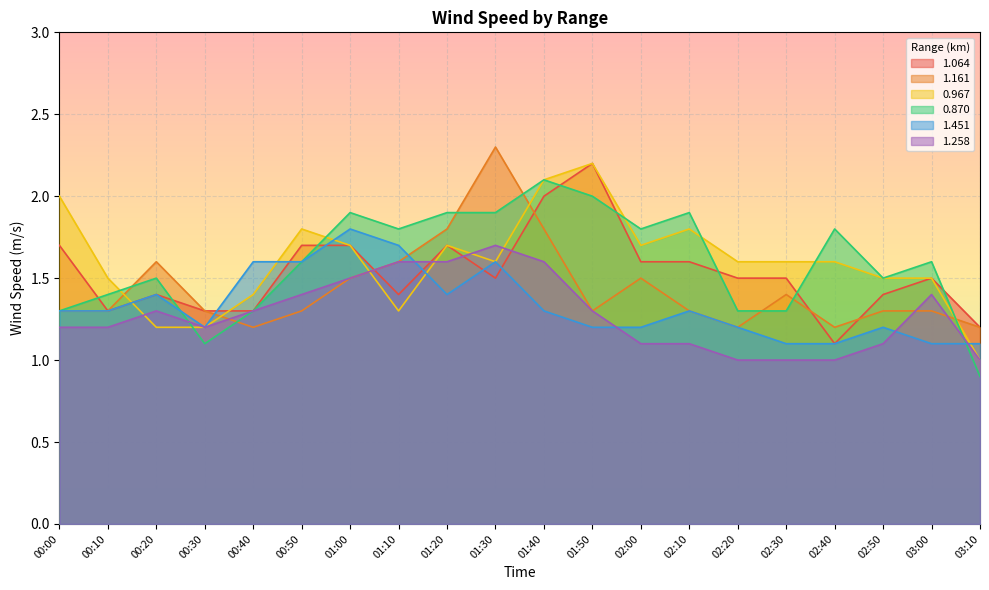

What is the greatest value displayed?

2.3